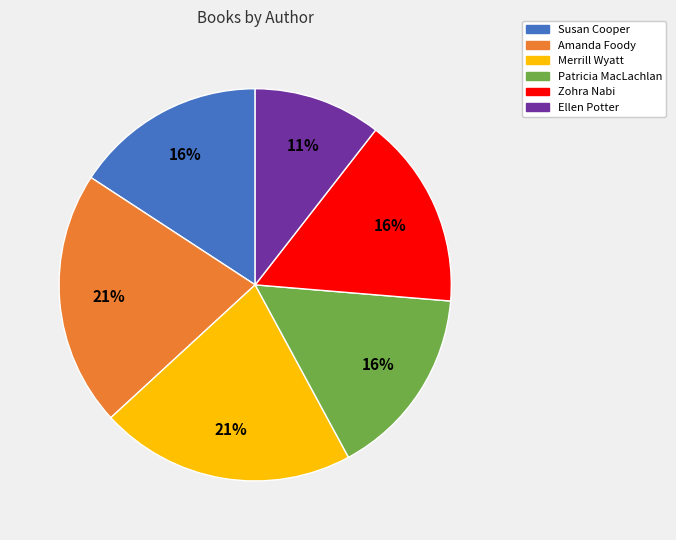

To the nearest percent, what percentage of the pie is Susan Cooper?

16%